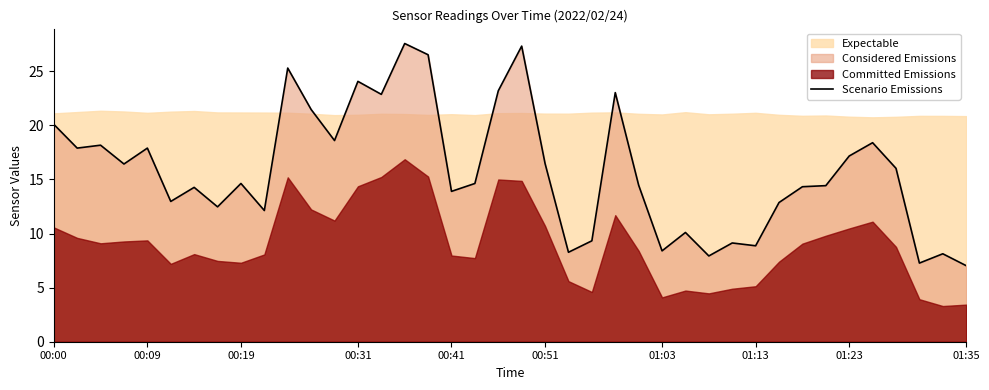

What is the highest value of the Scenario Emissions series?

27.6